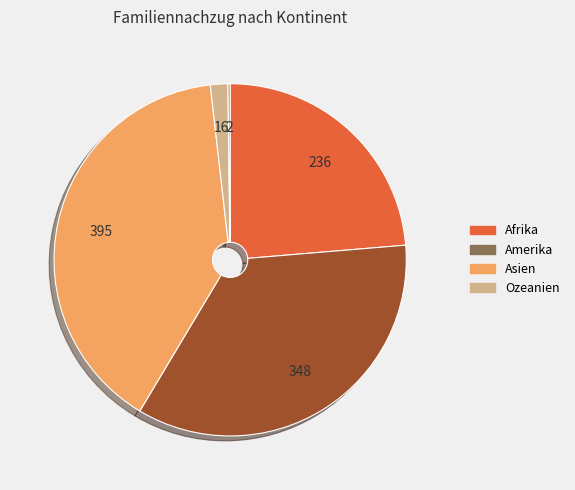

Is there any slice that represents more than half of the pie?

No